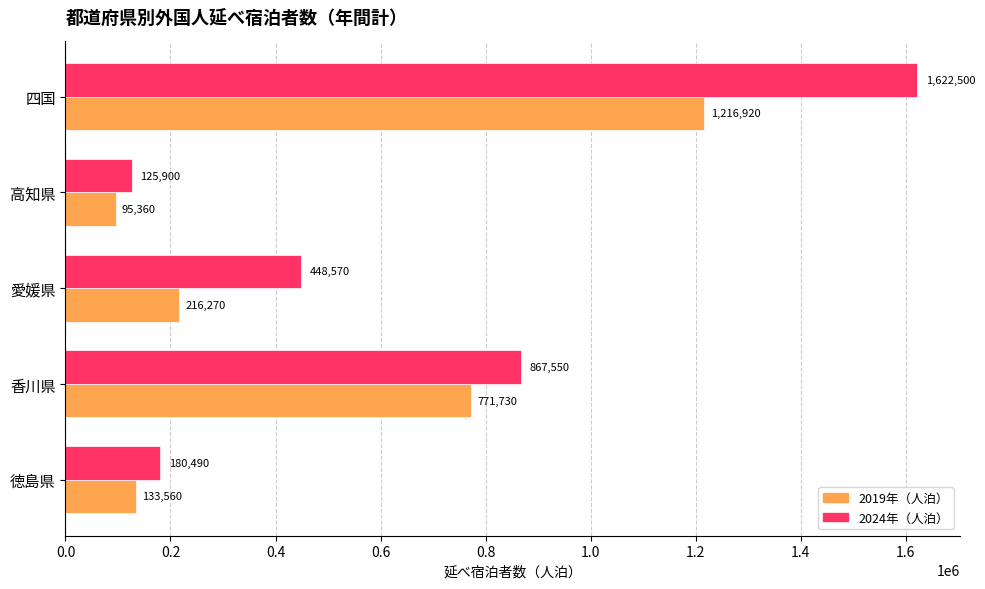

List the series in order of their peak value, highest first.

2024年（人泊）, 2019年（人泊）